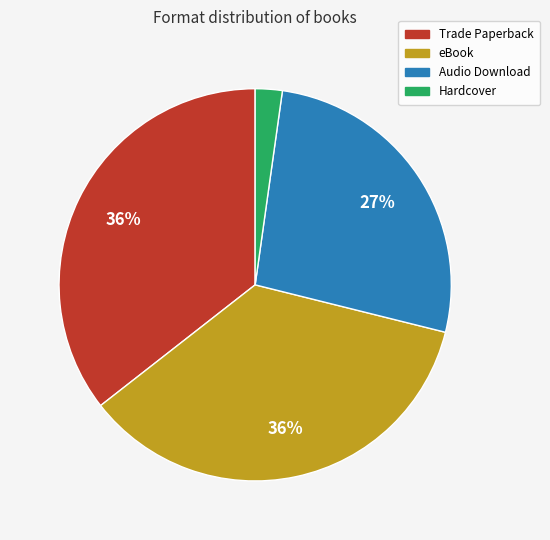

Does Audio Download represent more than half of the total?

No